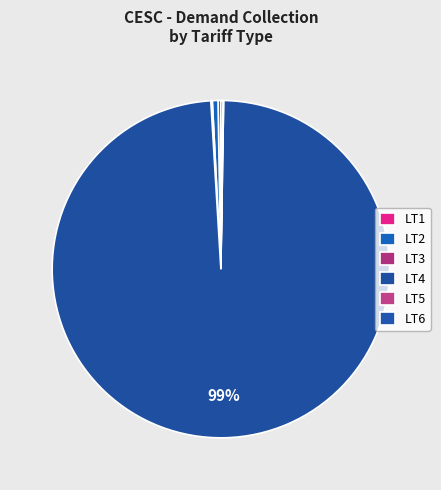

What is the majority slice?

LT4